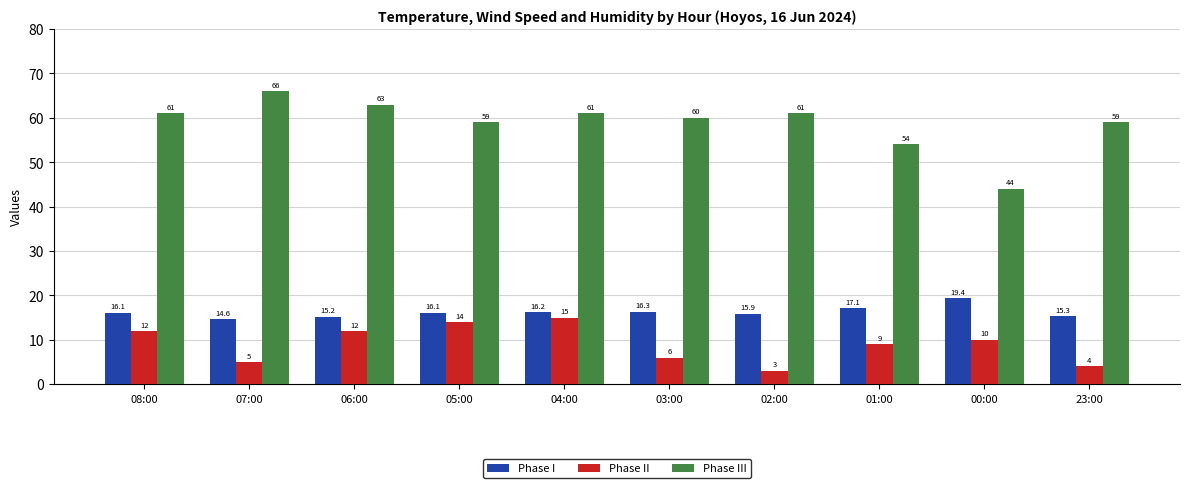

What are all the series names shown in the legend?

Phase I, Phase II, Phase III